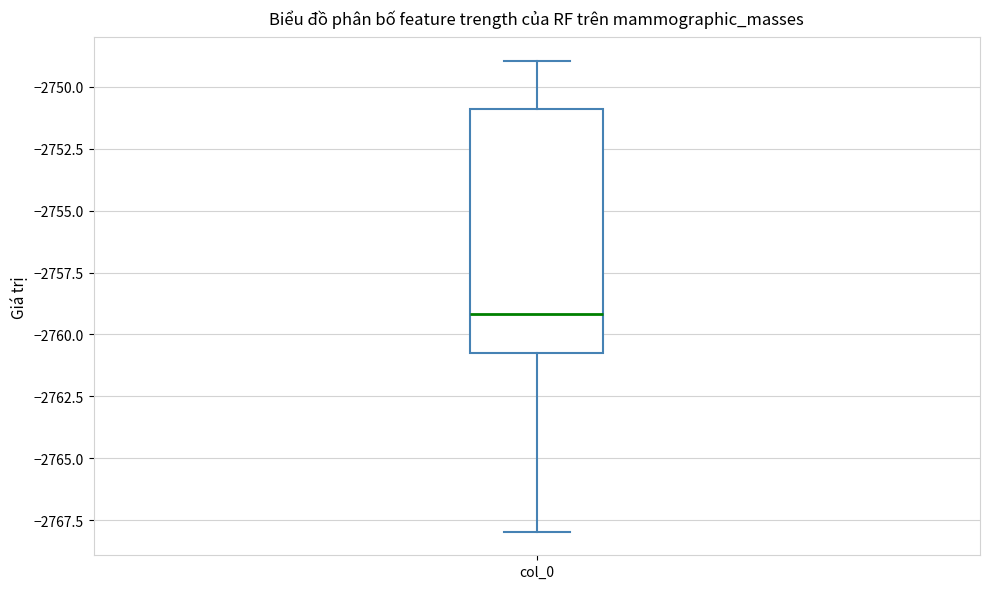

Transcribe this box plot: give where the median line is, the range the box spans, and where the two whiskers end, as read against the y-axis. The values are not printed on the chart, so give them approximately, as read against the axis.

median -2759, box -2761 to -2751, whiskers -2768 to -2749